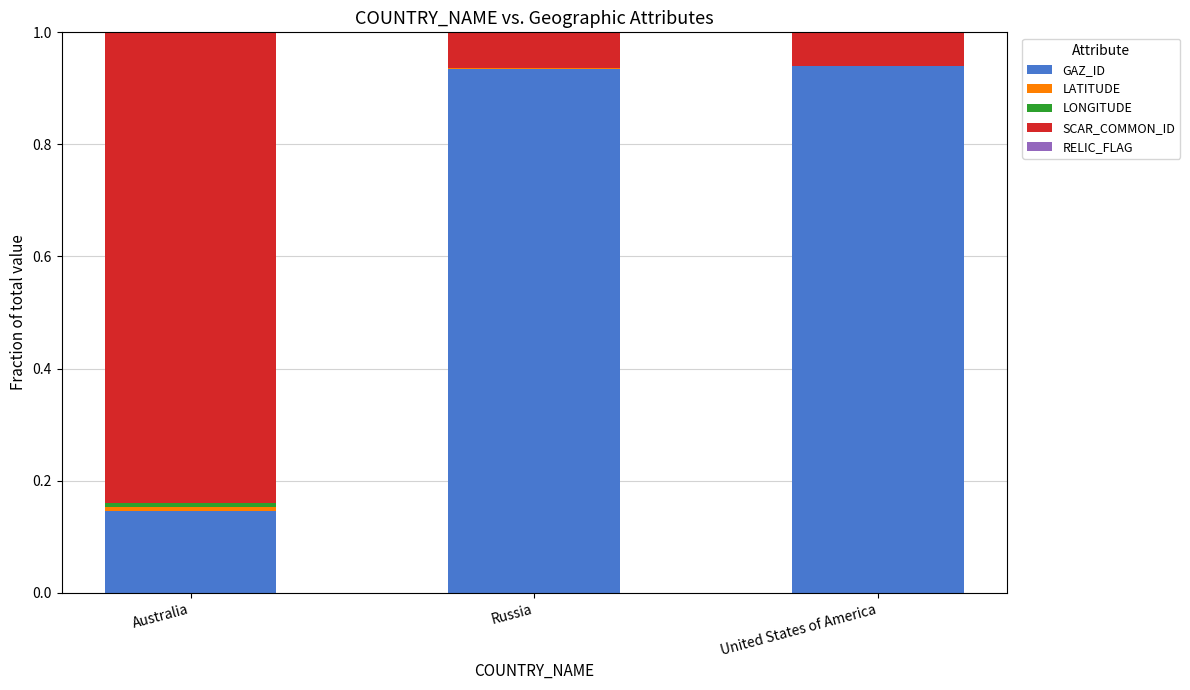

What is the sum of all GAZ_ID values?

2.0